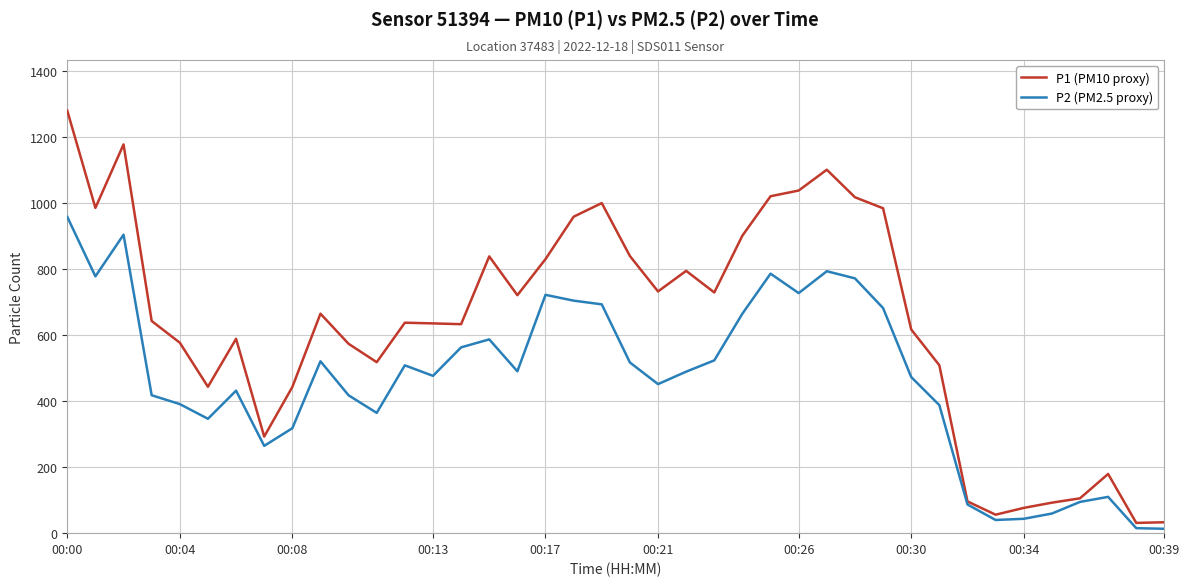

Which series has the largest range (max minus min)?

P1 (PM10 proxy)